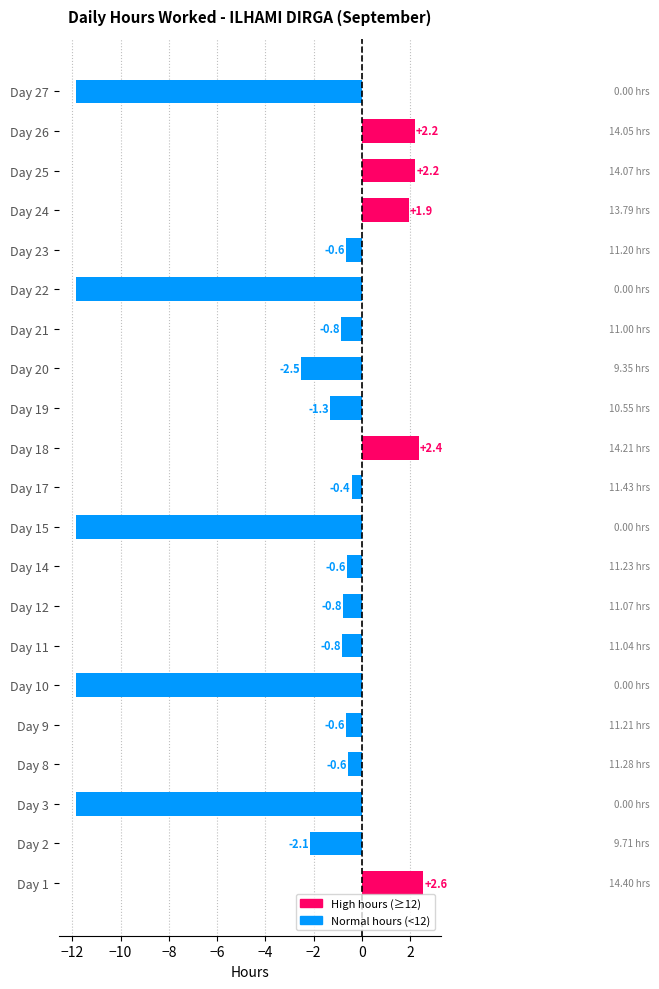

What is the average value?

-2.8